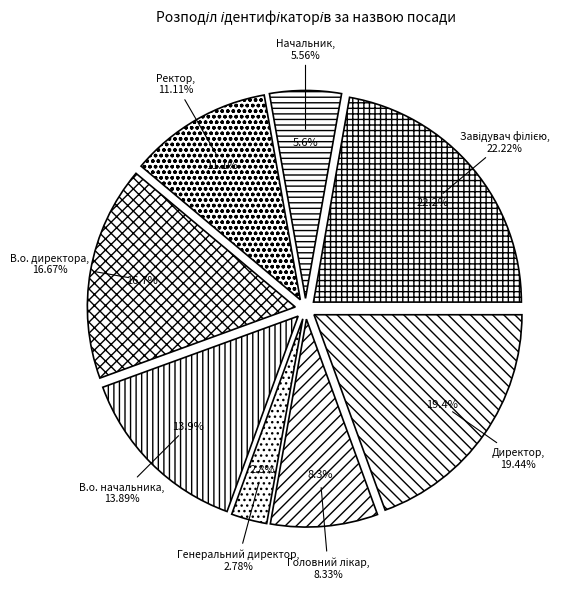

Does any single category account for the majority?

No